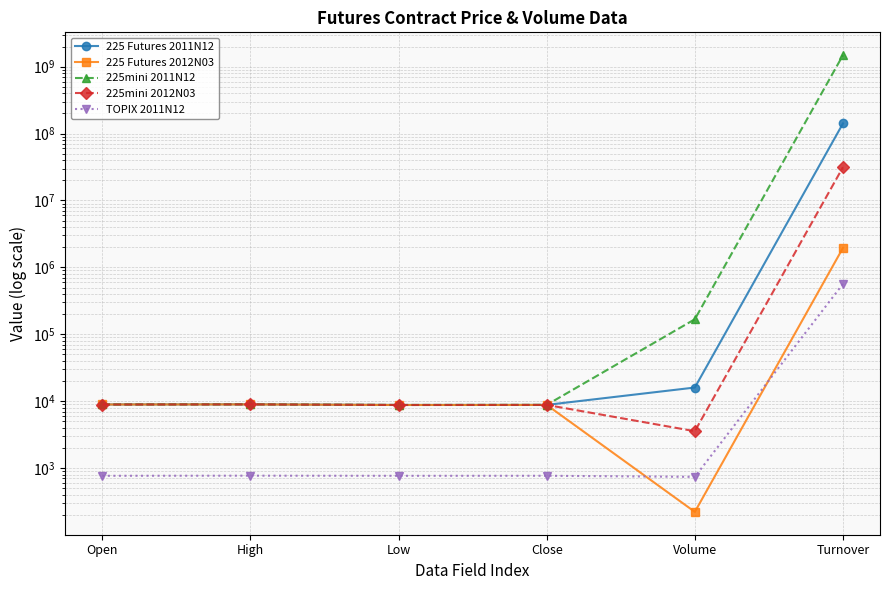

What is the label of the 6th point from the left?

Turnover